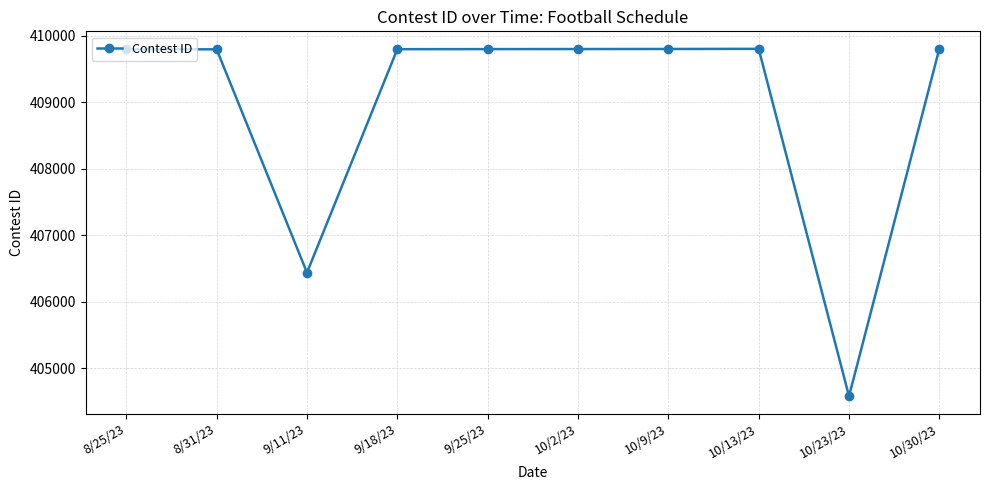

Where is the data nearest to the value 407190?

9/11/23